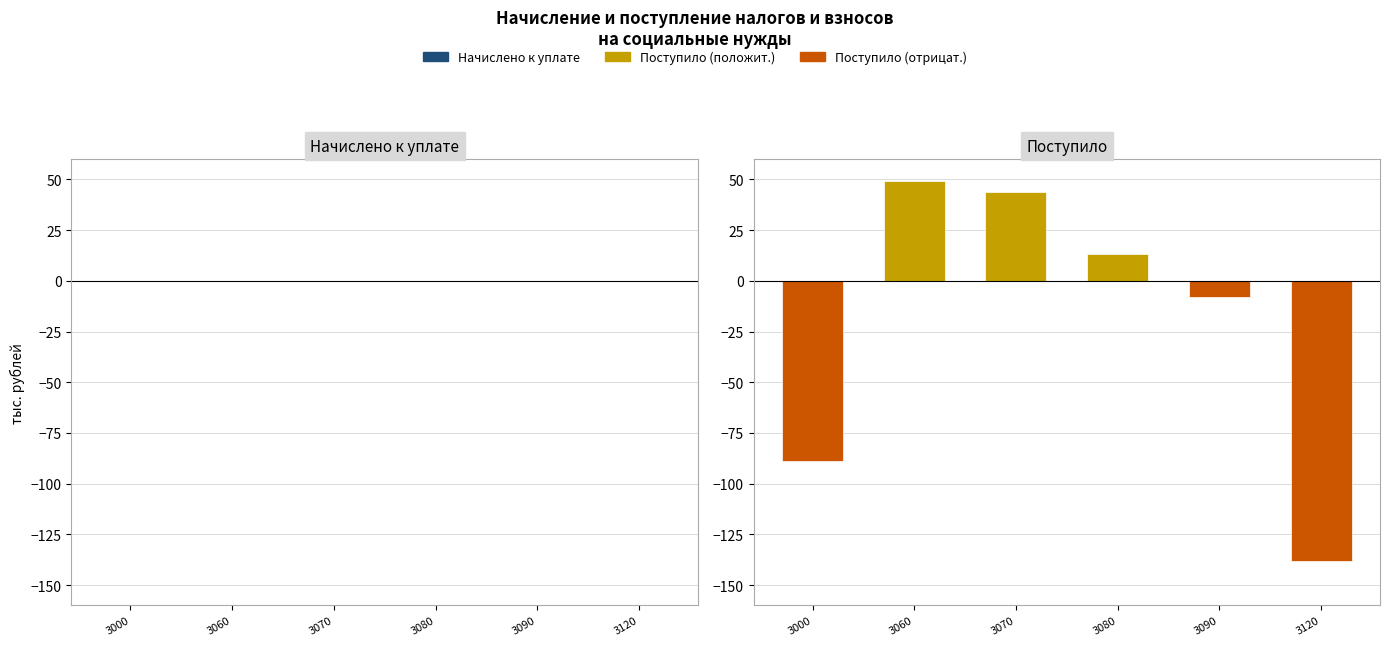

What is the difference between the maximum and second lowest values?

138